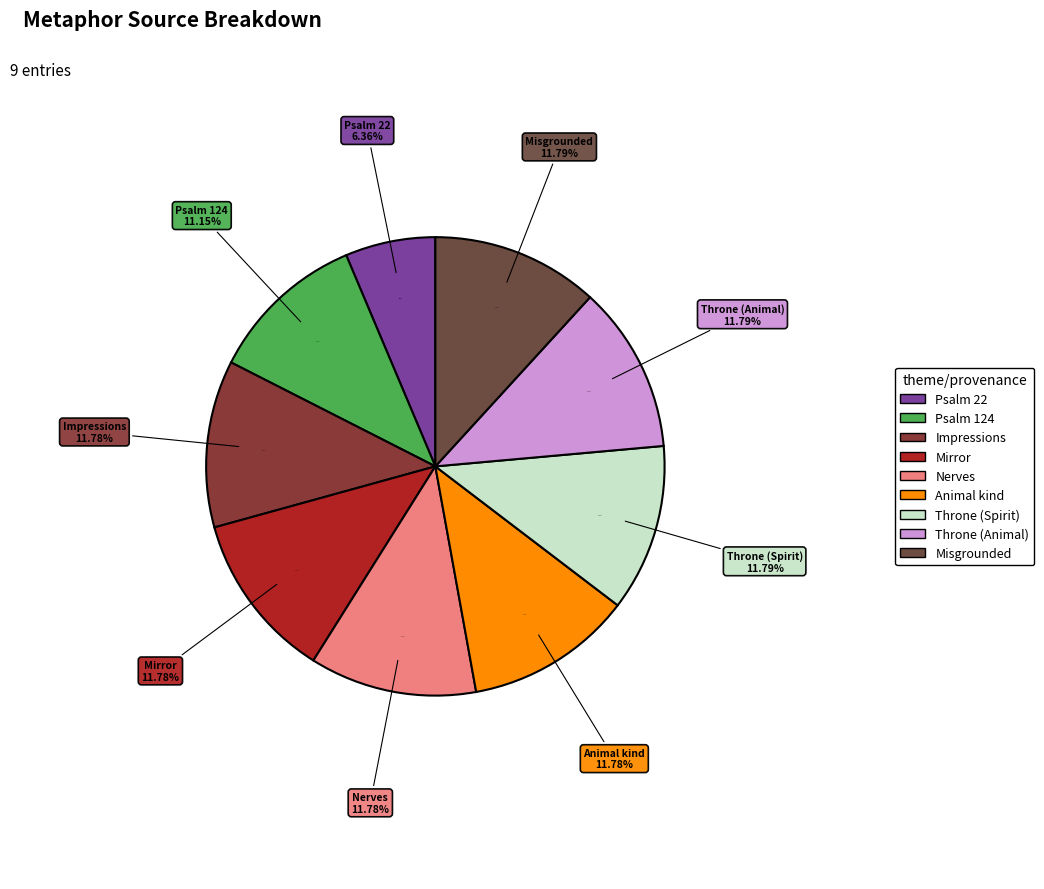

What is the change in value from Psalm 22 to Animal kind?

+9598